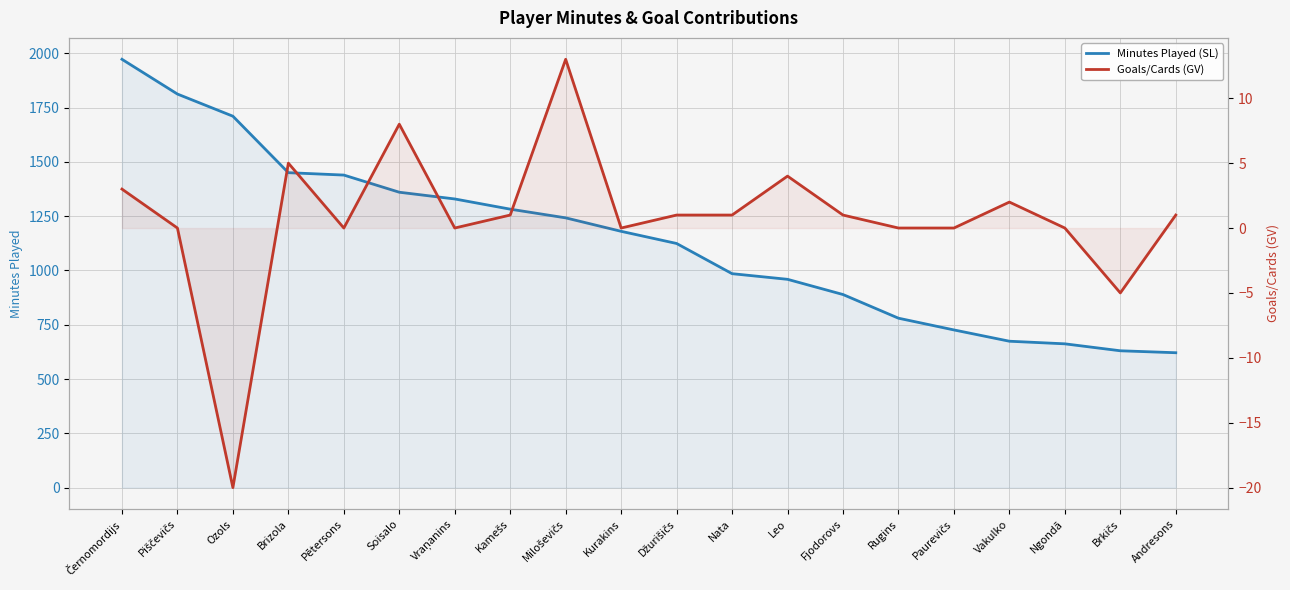

True or false: Goals/Cards (GV) has a value of 15 at Piščevičs.

False